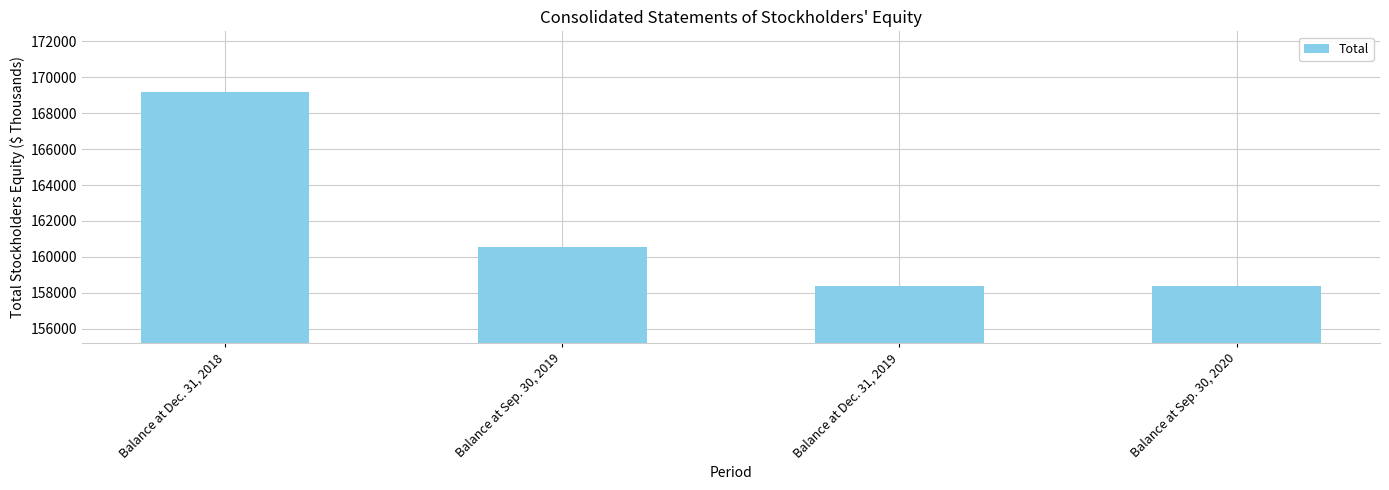

What is the label of the 1st bar from the left?

Balance at Dec. 31, 2018